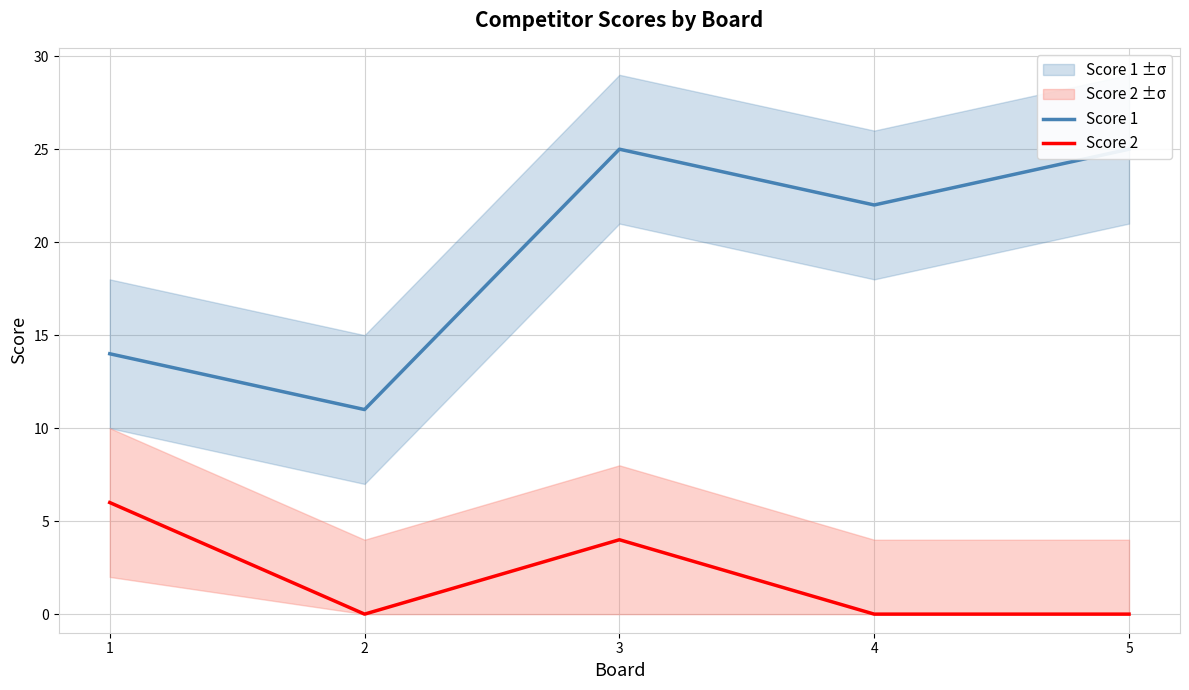

What is the average value of the Score 2 series?

2